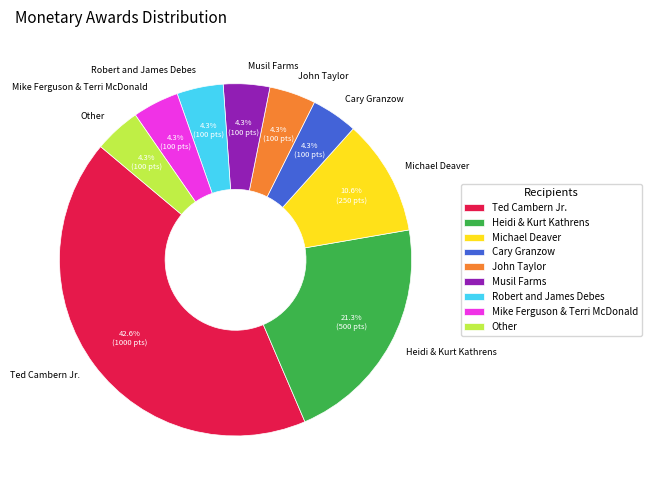

What percentage is the John Taylor slice, to the nearest percent?

4%